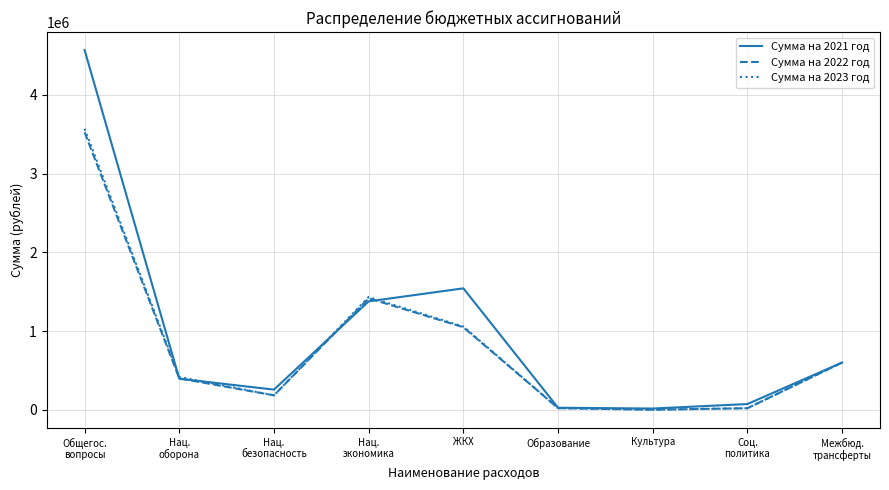

Does the chart display data point markers on the line(s)?

No